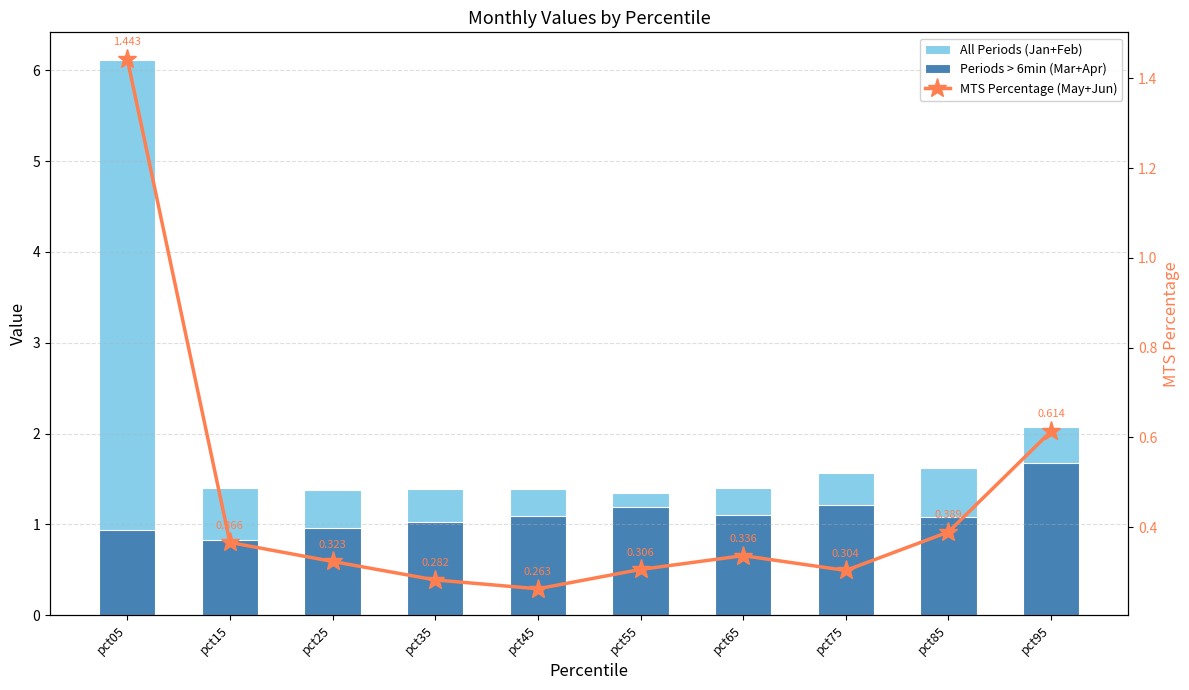

Reading left to right, what are all the values shown in this chart?

All Periods (Jan+Feb): pct05=6.1	pct15=1.4	pct25=1.4	pct35=1.4	pct45=1.4	pct55=1.3	pct65=1.4	pct75=1.6	pct85=1.6	pct95=2.1
Periods > 6min (Mar+Apr): pct05=0.9	pct15=0.8	pct25=1.0	pct35=1.0	pct45=1.1	pct55=1.2	pct65=1.1	pct75=1.2	pct85=1.1	pct95=1.7
MTS Percentage (May+Jun): pct05=1.4	pct15=0.4	pct25=0.3	pct35=0.3	pct45=0.3	pct55=0.3	pct65=0.3	pct75=0.3	pct85=0.4	pct95=0.6